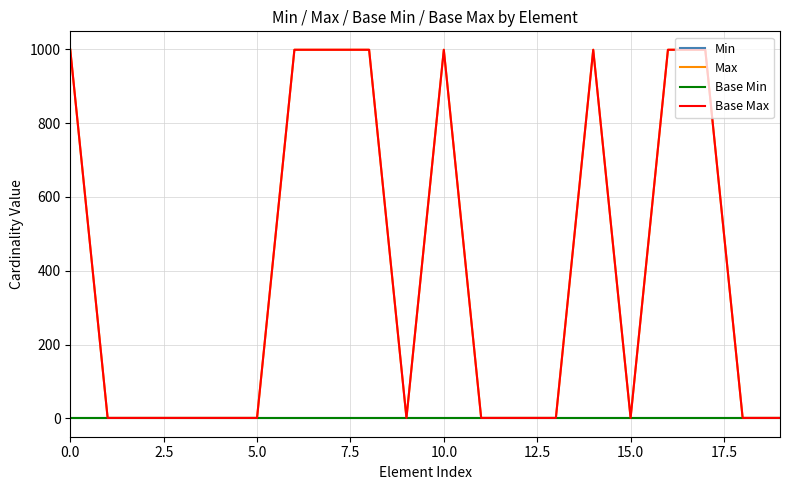

Reading left to right, transcribe all the data shown in this chart.

Min: 0	0	0	0	0	0	0	0	0	0	0	0	0	0	0	0	0	0	0	0
Max: 999	1	1	1	1	1	999	999	999	1	999	1	1	1	999	1	999	999	1	1
Base Min: 0	0	0	0	0	0	0	0	0	0	0	0	0	0	0	0	0	0	0	0
Base Max: 999	1	1	1	1	1	999	999	999	1	999	1	1	1	999	1	999	999	1	1